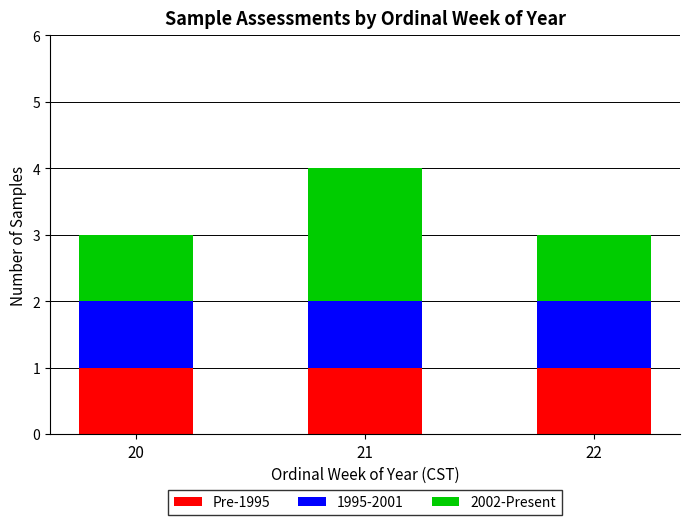

What is the total value across all series at 22?

3